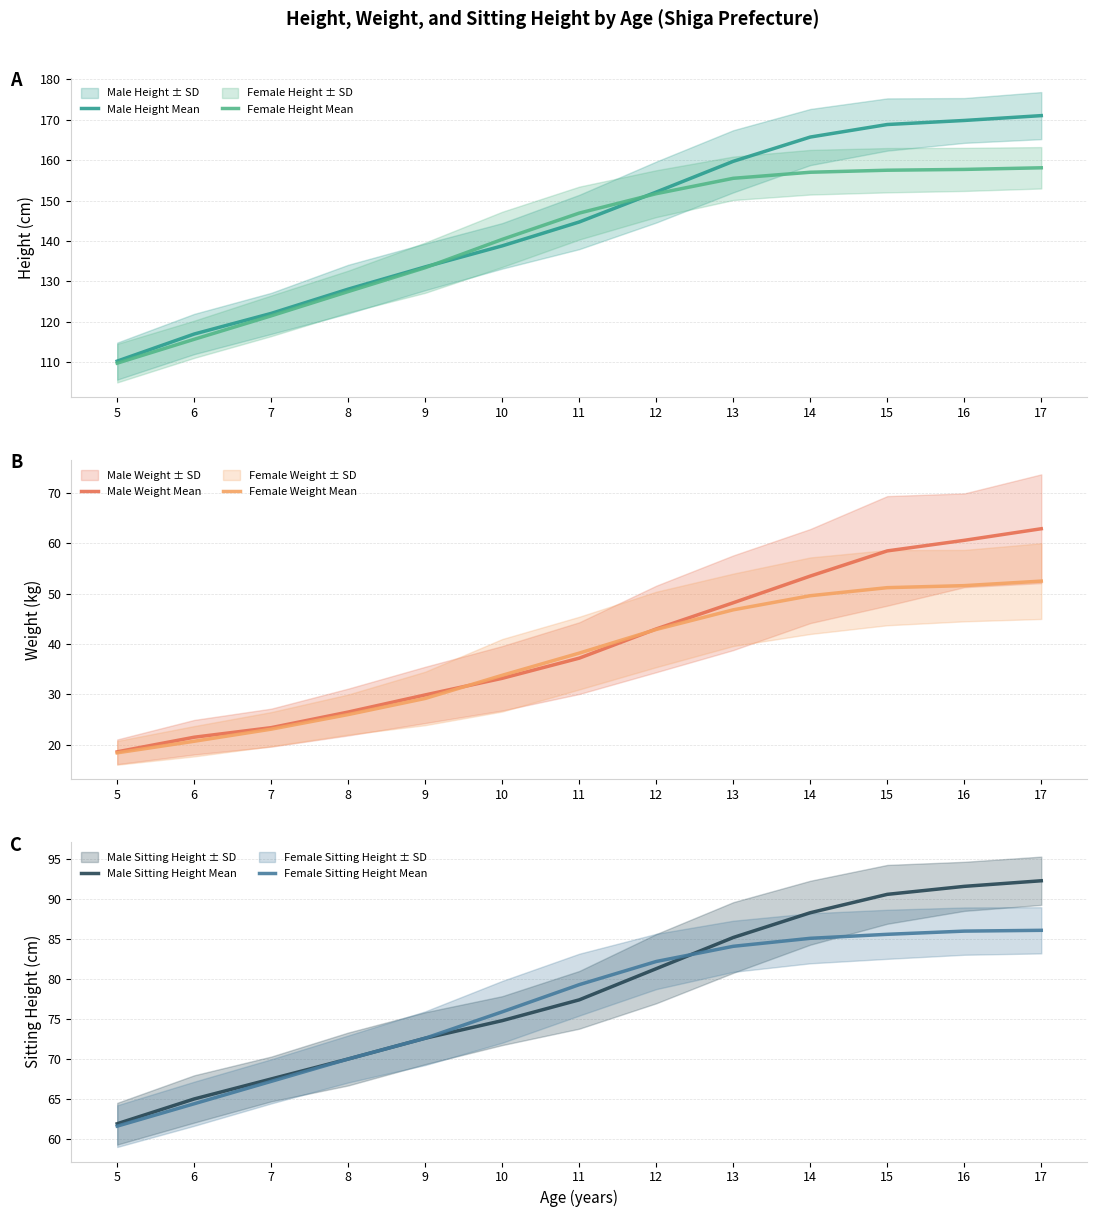

Reading left to right, extract all data points from this chart.

Male Height Mean: 110.3	117.0	122.1	128.1	133.6	138.8	144.7	152.1	159.7	165.7	168.8	169.8	171.0
Female Height Mean: 109.8	115.7	121.5	127.5	133.4	140.4	146.9	151.7	155.5	157.0	157.5	157.7	158.1
Male Weight Mean: 18.6	21.5	23.4	26.5	29.9	33.2	37.2	43.0	48.2	53.5	58.5	60.6	62.9
Female Weight Mean: 18.4	20.7	23.1	26.0	29.2	33.8	38.2	42.9	46.8	49.6	51.2	51.6	52.5
Male Sitting Height Mean: 61.9	65.0	67.5	70.0	72.6	74.8	77.4	81.3	85.2	88.3	90.6	91.6	92.3
Female Sitting Height Mean: 61.6	64.4	67.2	70.0	72.6	75.9	79.3	82.2	84.1	85.1	85.6	86.0	86.1